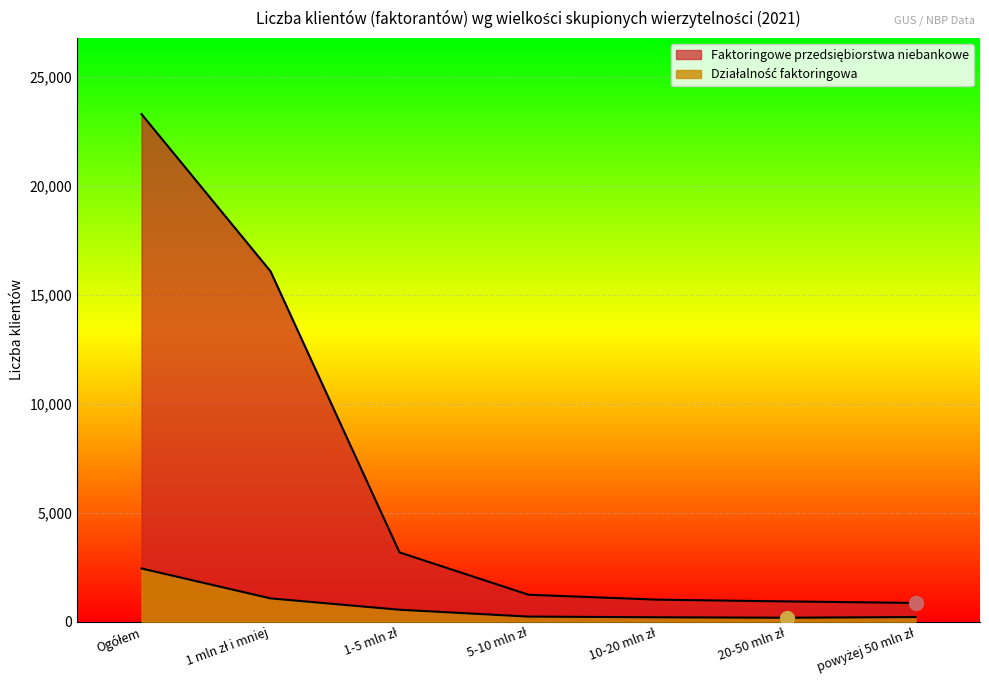

How many lines are shown in the chart?

2